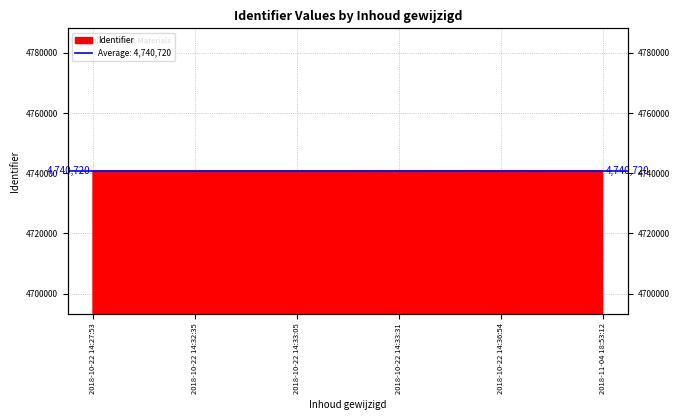

True or false: there are more than 1 points higher than both neighbors.

False